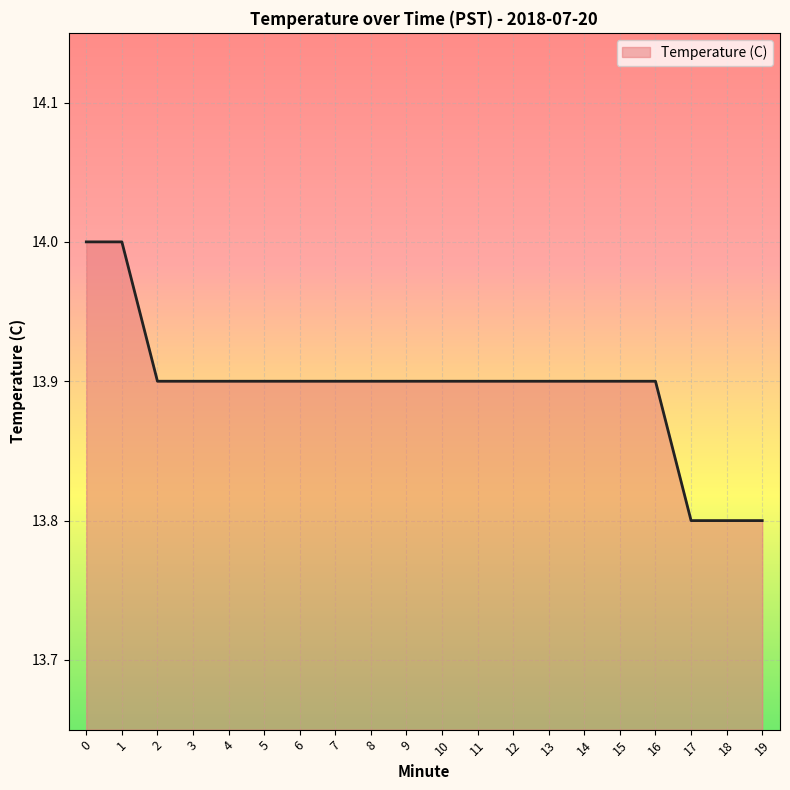

The value at 17 is 13.8. True or false?

True